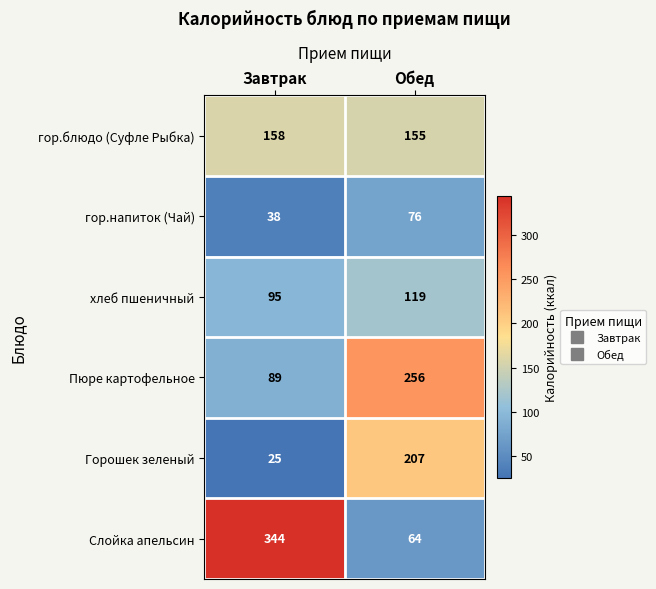

What is the sum of all Слойка апельсин values?

408